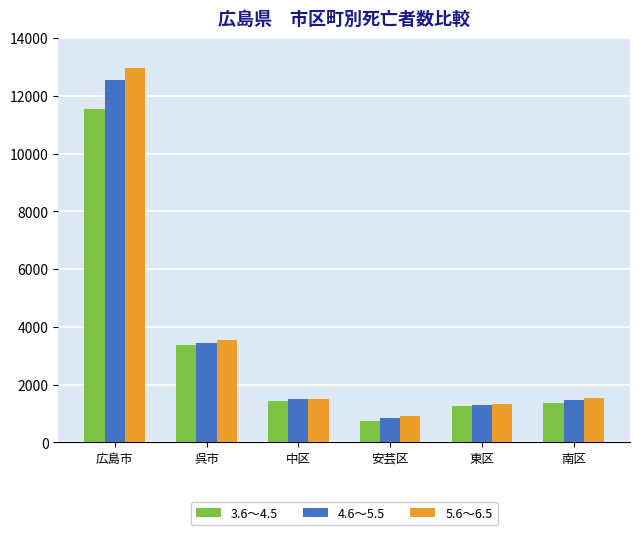

Between 呉市 and 東区, which series saw the biggest shift?

5.6～6.5